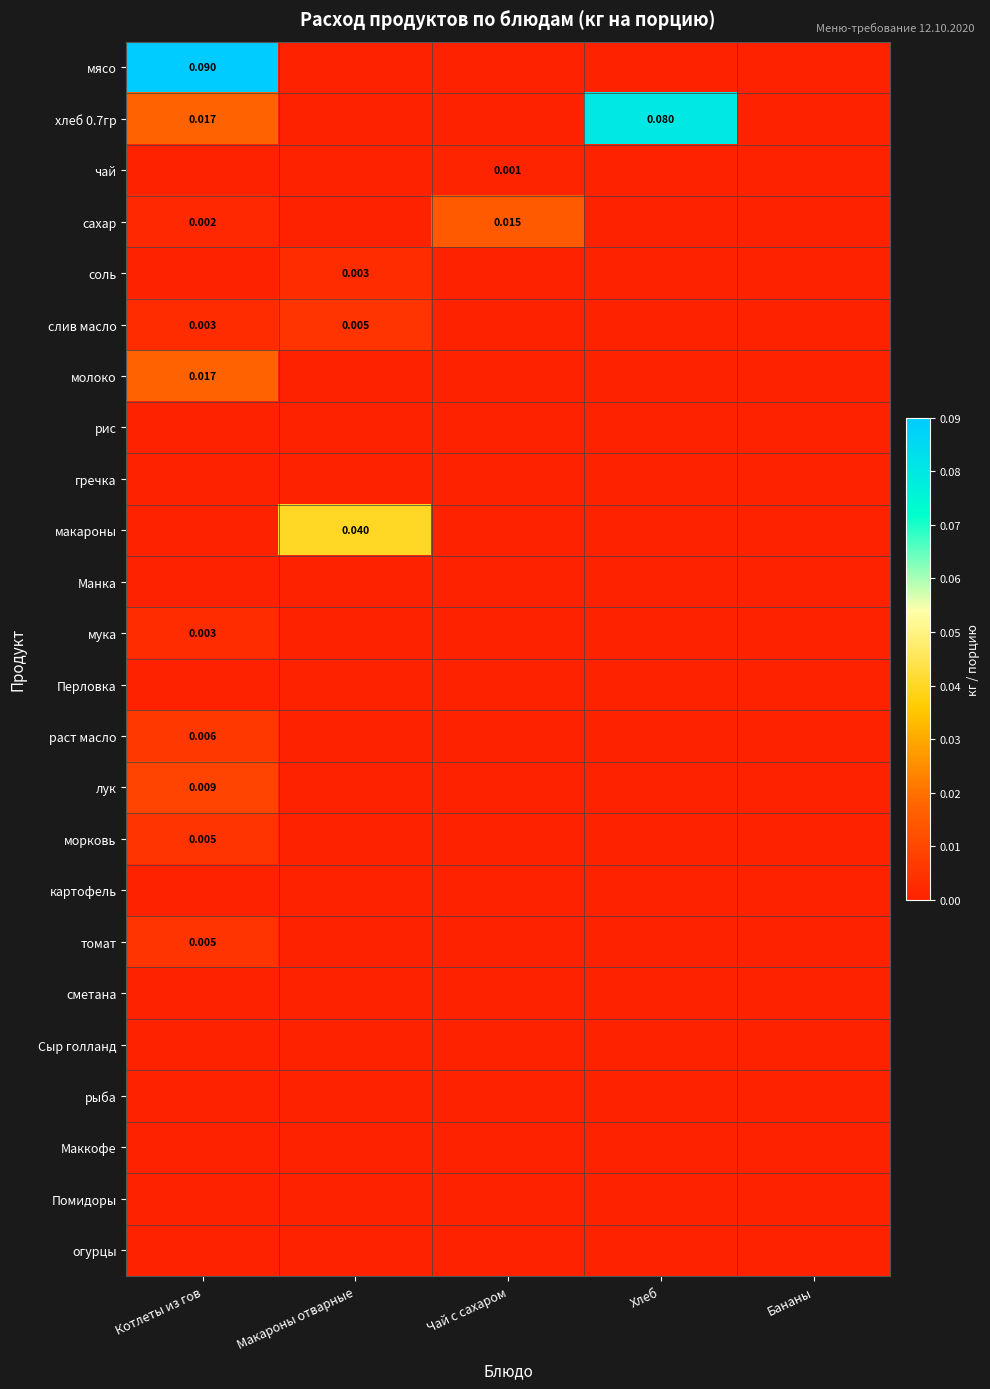

Rank the series at Чай с сахаром from lowest to highest value.

мясо, хлеб 0.7гр, соль, слив масло, молоко, рис, гречка, макароны, Манка, мука, Перловка, раст масло, лук, морковь, картофель, томат, сметана, Сыр голланд, рыба, Маккофе, Помидоры, огурцы, чай, сахар